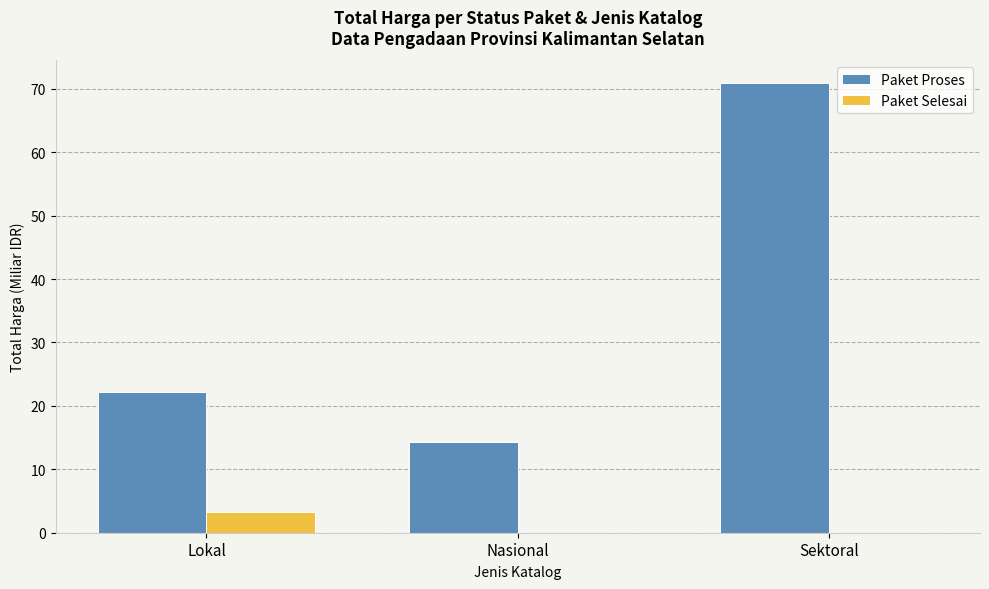

Which category has the highest value in the Paket Selesai series?

Lokal